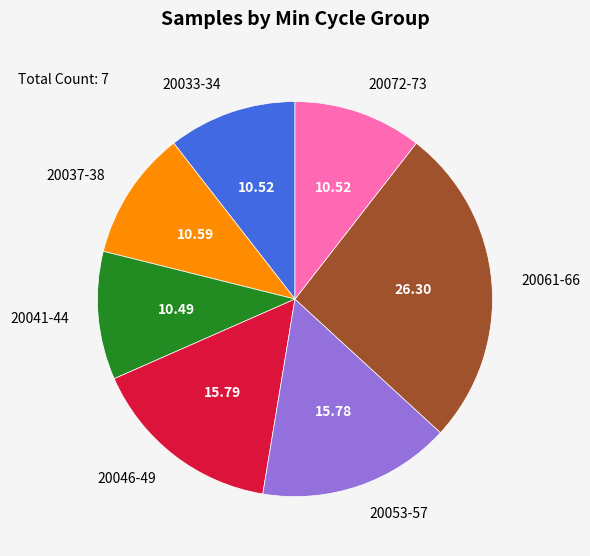

How many slices are in this pie chart?

7